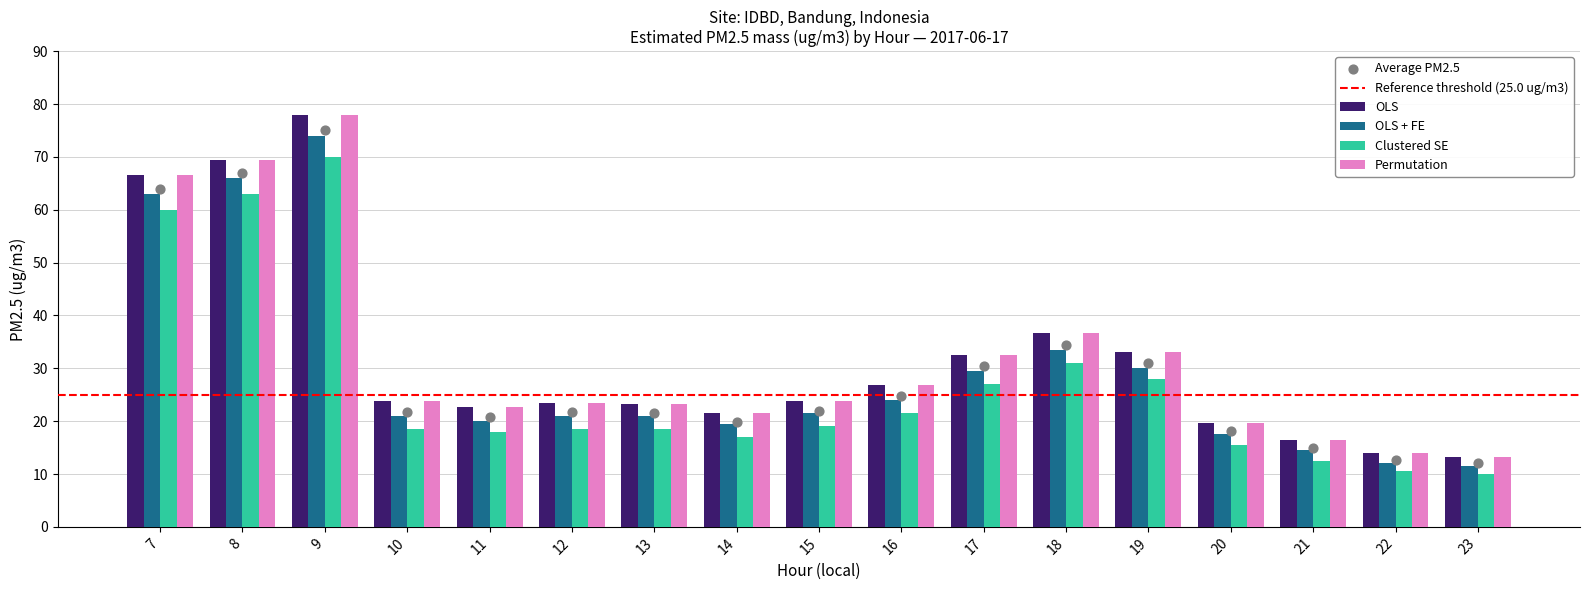

Is the value of OLS at 15 greater than the value of OLS + FE at 10?

Yes